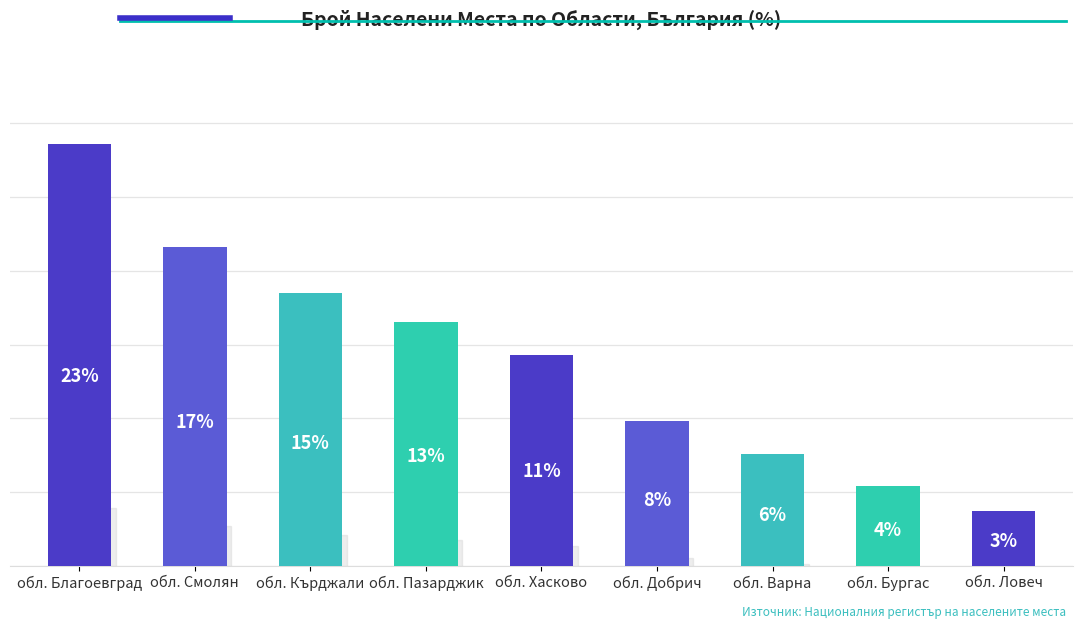

Are the bars horizontal?

No